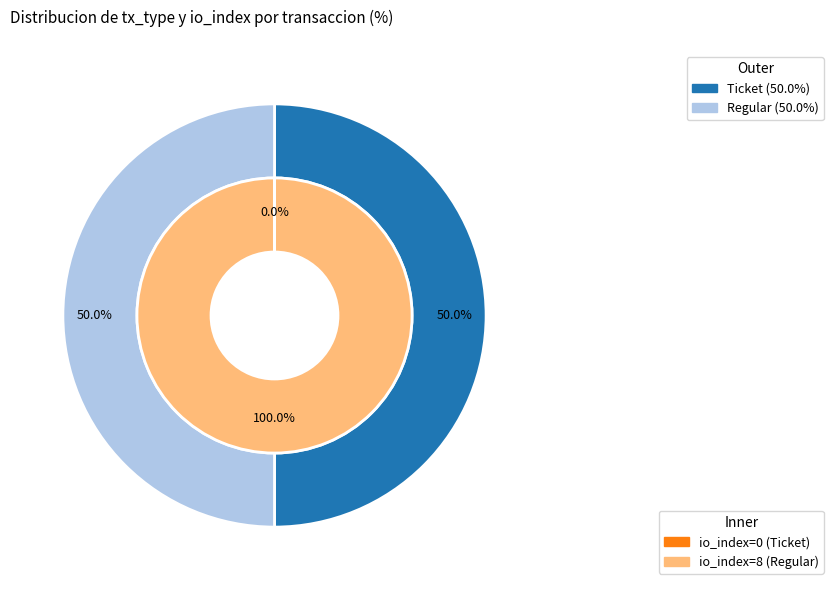

To the nearest percent, what is the combined percentage of Regular and Ticket?

100%